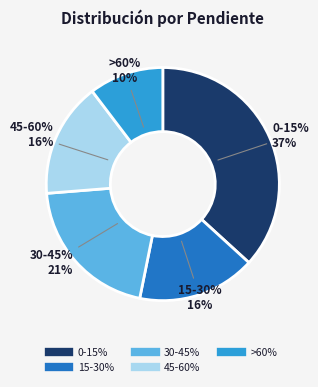

To the nearest percent, what is the average slice percentage?

20%